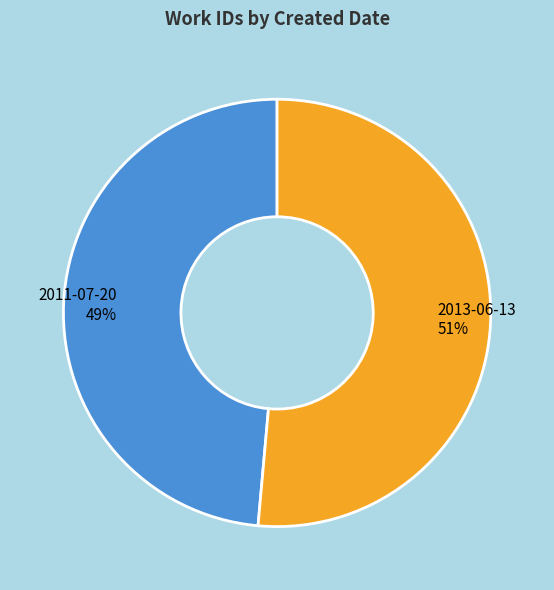

Which has a higher value, 2013-06-13 51% or 2011-07-20 49%?

2013-06-13 51%